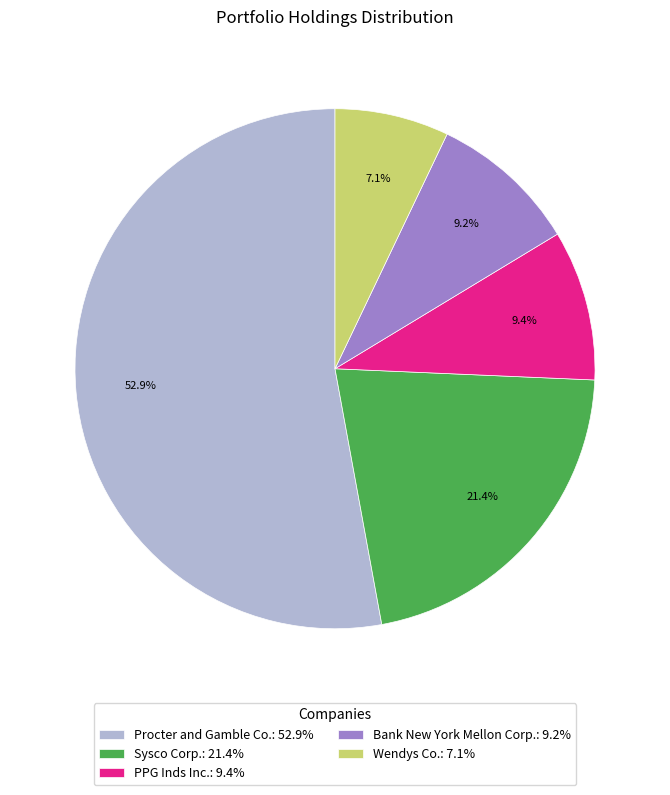

Which category has the biggest portion of the pie?

Procter and Gamble Co.